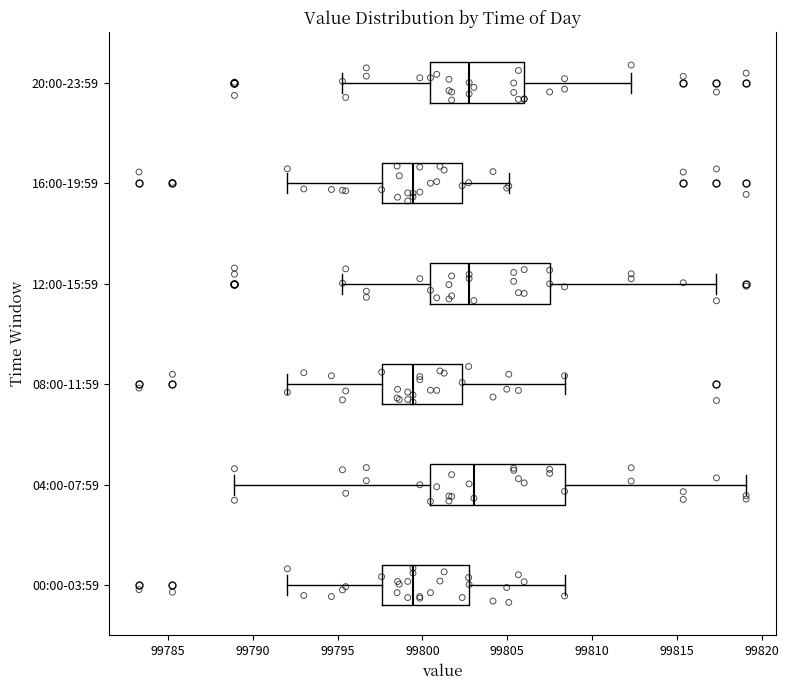

Comparing the boxes themselves (not the whiskers), which one is the widest?

04:00-07:59